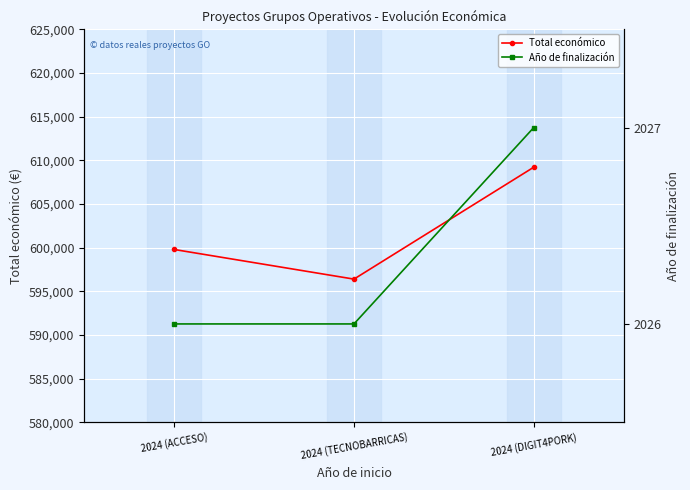

What is the spread (max minus min) of values at 2024 (DIGIT4PORK)?

607179